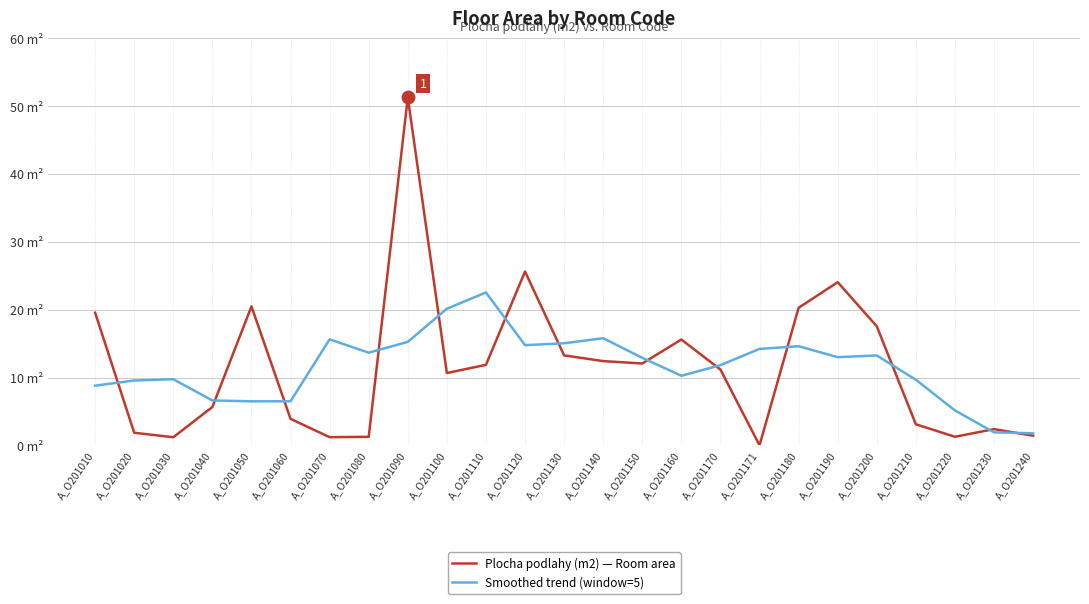

Does the chart display data point markers on the line(s)?

No